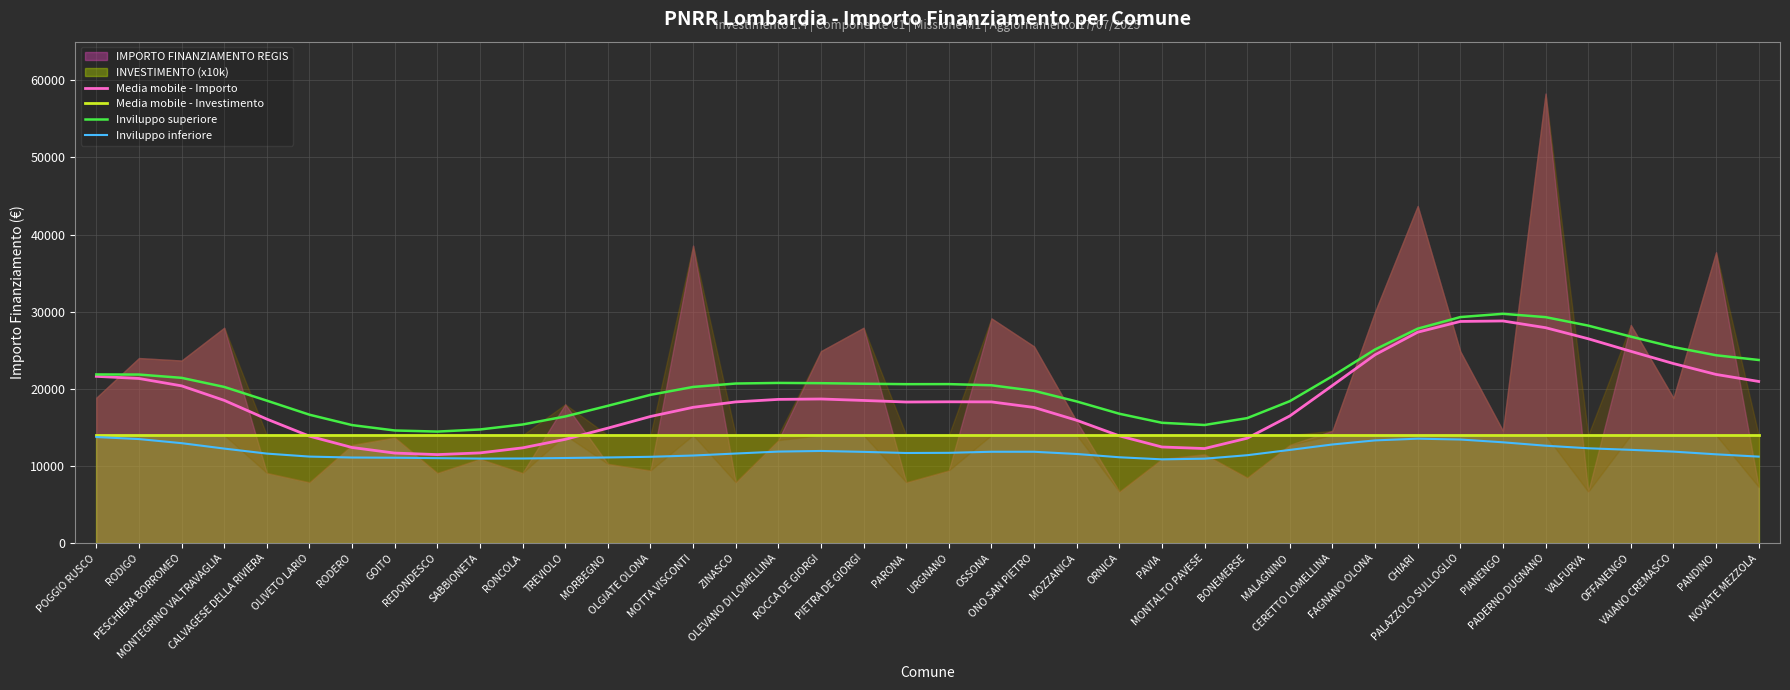

What position from the right is PARONA?

21